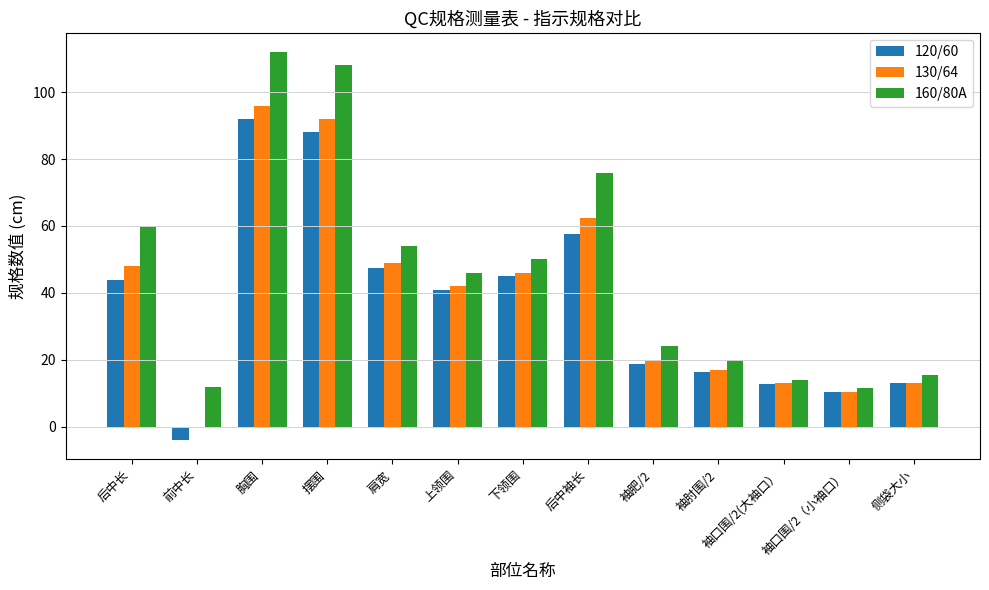

What is the total value across all series at 上领围?

129.0